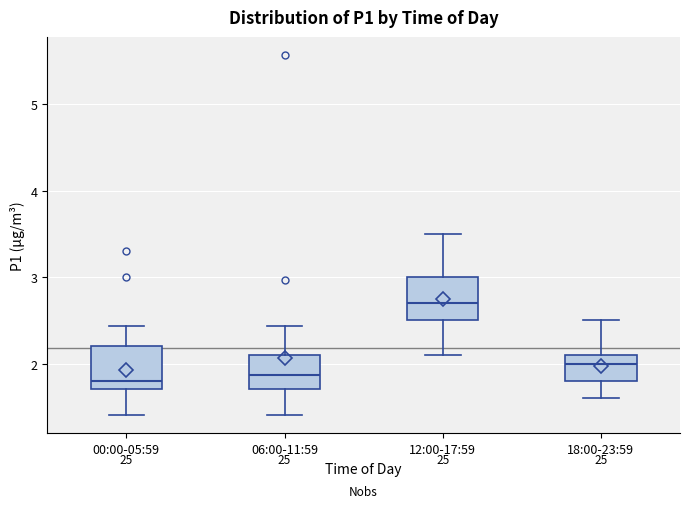

Where does the median line of the box for 00:00-05:59 sit on the y-axis? The values are not printed on the chart, so give them approximately, as read against the axis.

1.8